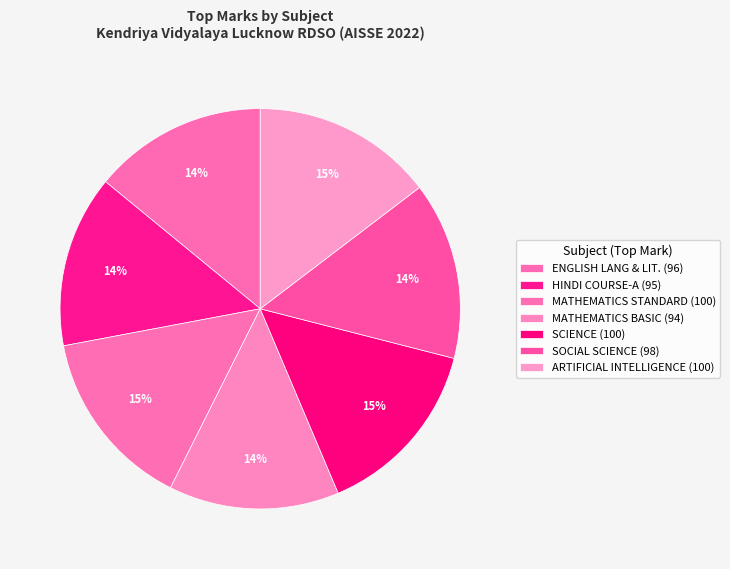

Which category has the biggest portion of the pie?

MATHEMATICS STANDARD